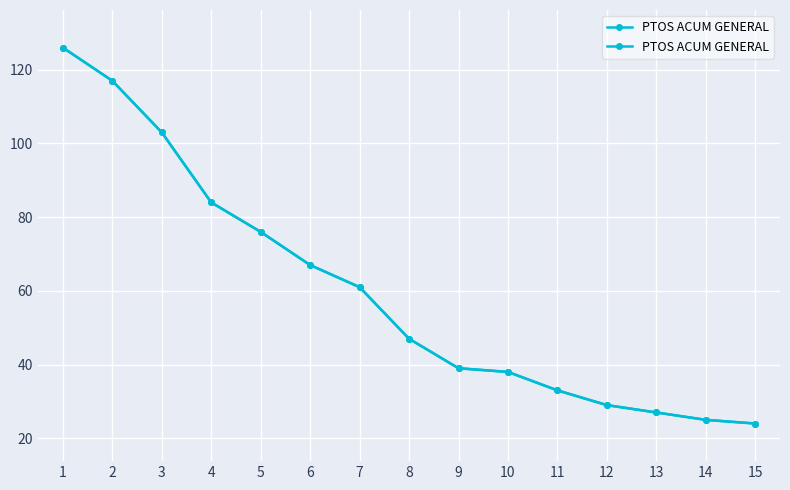

List the labels in order of value, largest first.

1, 2, 3, 4, 5, 6, 7, 8, 9, 10, 11, 12, 13, 14, 15